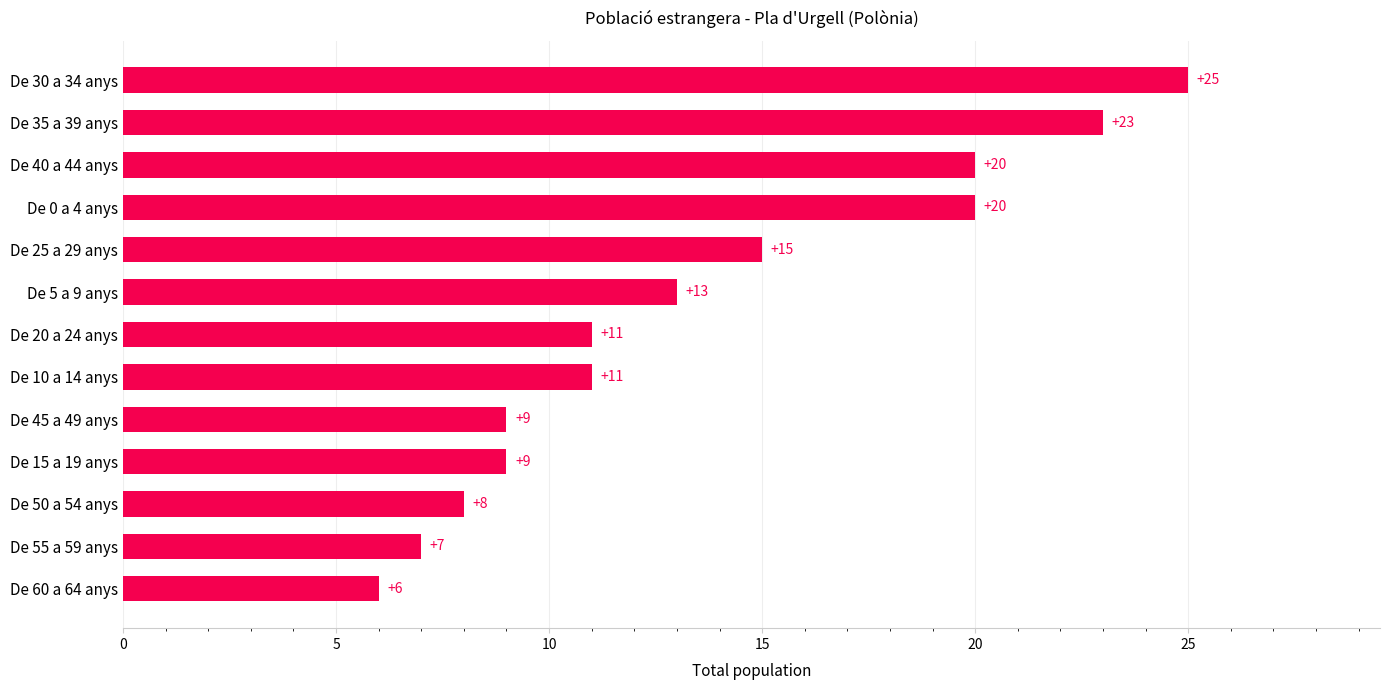

Reading top to bottom, extract all data points from this chart.

De 30 a 34 anys=25	De 35 a 39 anys=23	De 40 a 44 anys=20	De 0 a 4 anys=20	De 25 a 29 anys=15	De 5 a 9 anys=13	De 20 a 24 anys=11	De 10 a 14 anys=11	De 45 a 49 anys=9	De 15 a 19 anys=9	De 50 a 54 anys=8	De 55 a 59 anys=7	De 60 a 64 anys=6